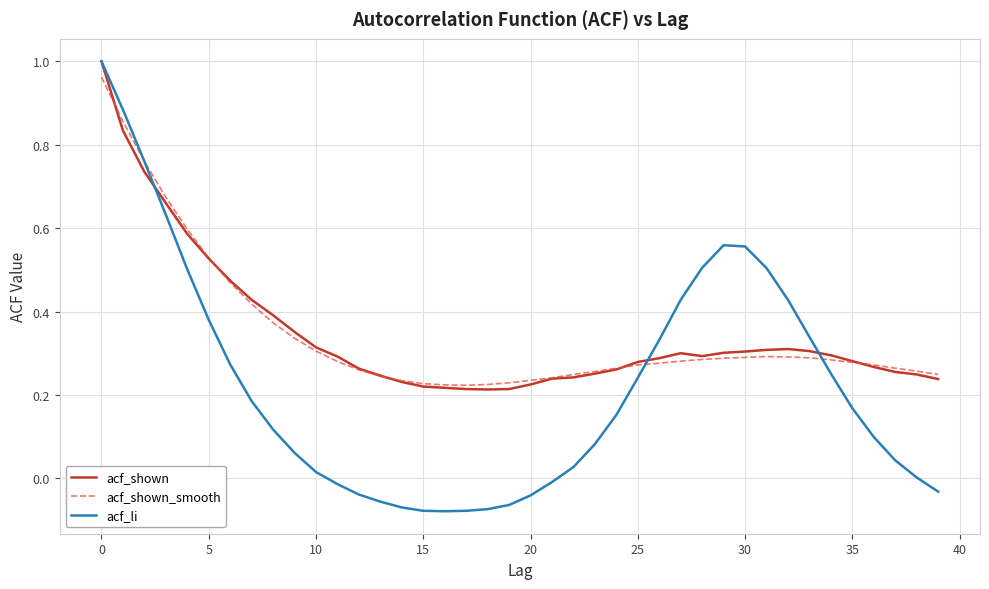

Which series has the widest spread of values?

acf_li